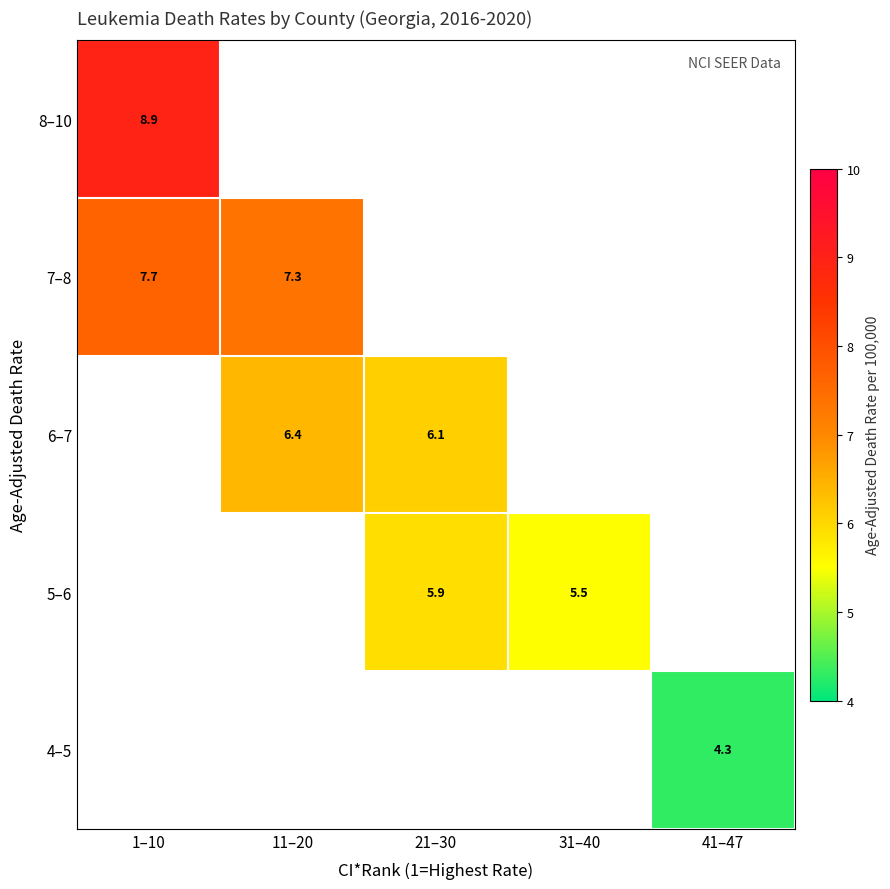

Is it true that 5–6 equals 8.3 at 31–40?

False